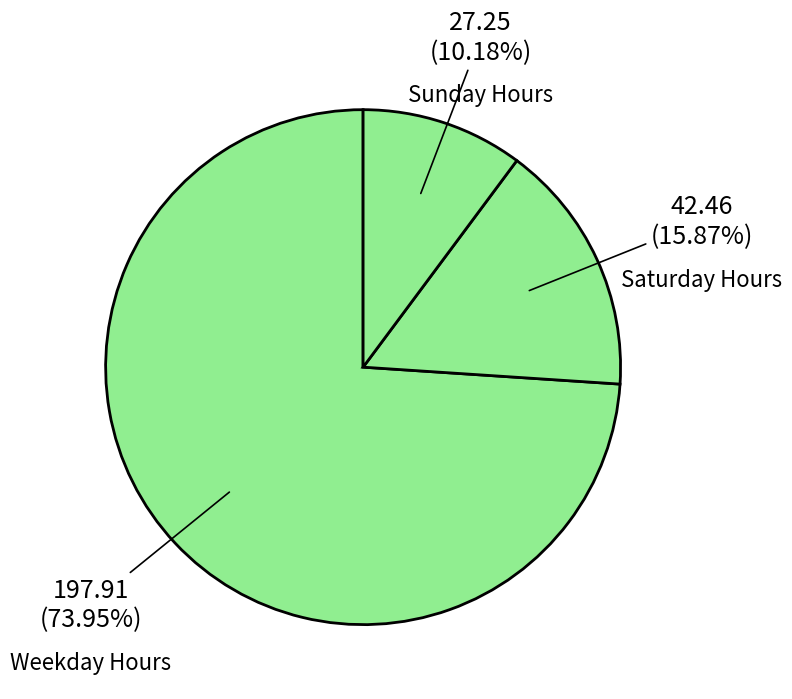

Which slice is the smallest?

Sunday Hours